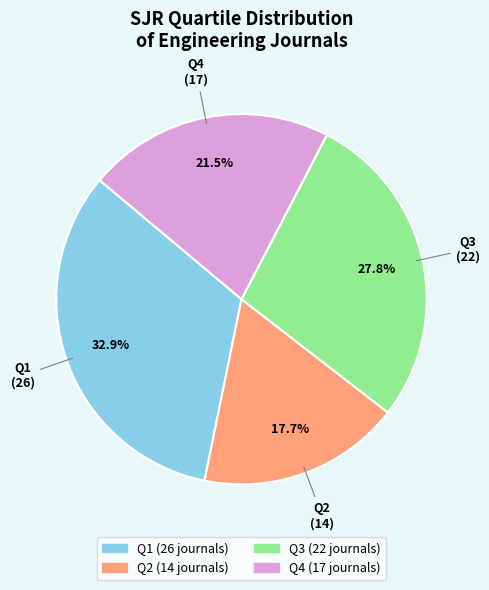

How many segments does this pie chart have?

4